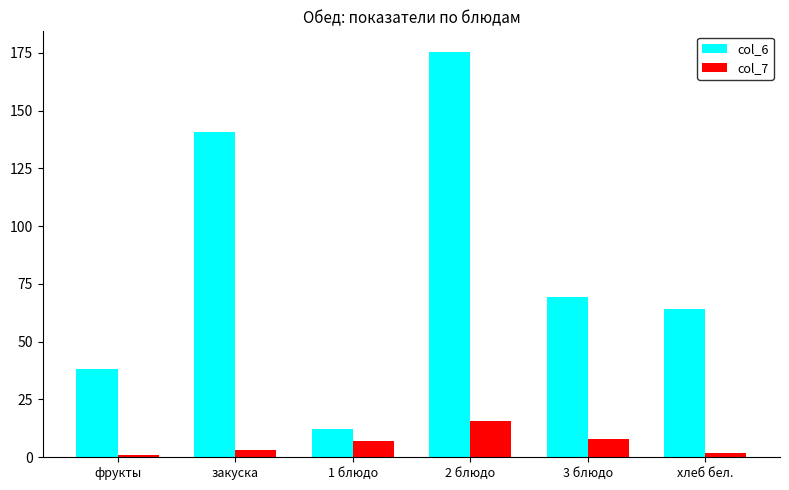

Which series has the widest spread of values?

col_6